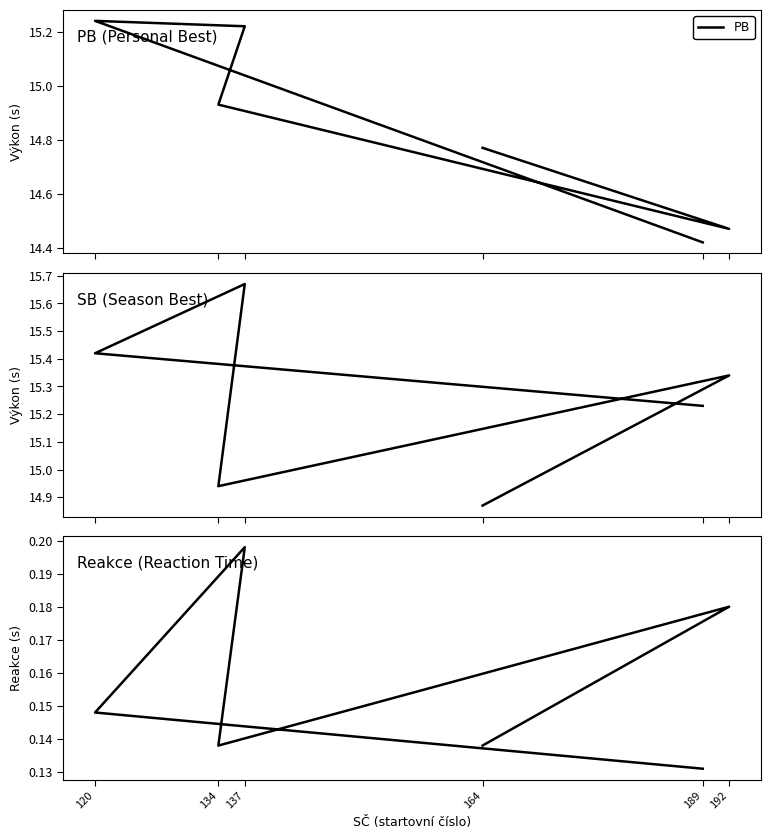

Where is PB nearest to the value 14?

189